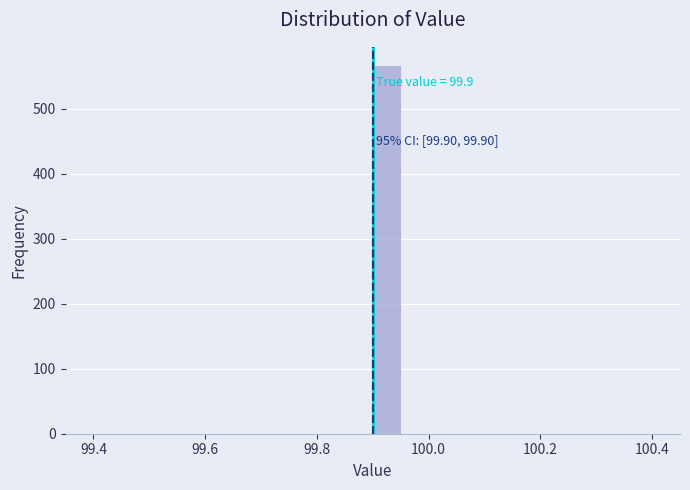

Read against the x-axis, roughly where is the centre of the tallest bar?

99.92